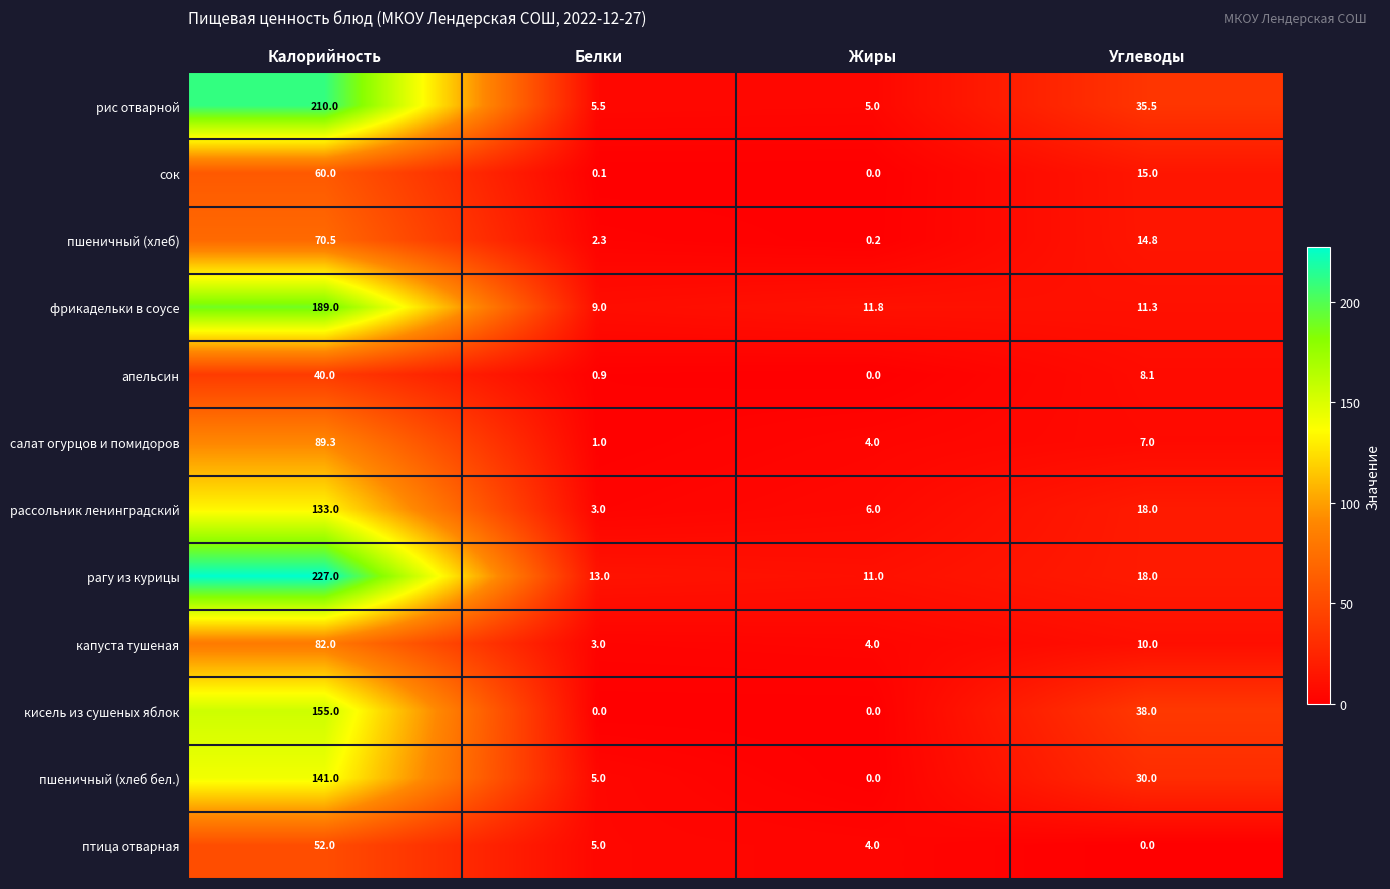

Which series has the widest spread of values?

рагу из курицы